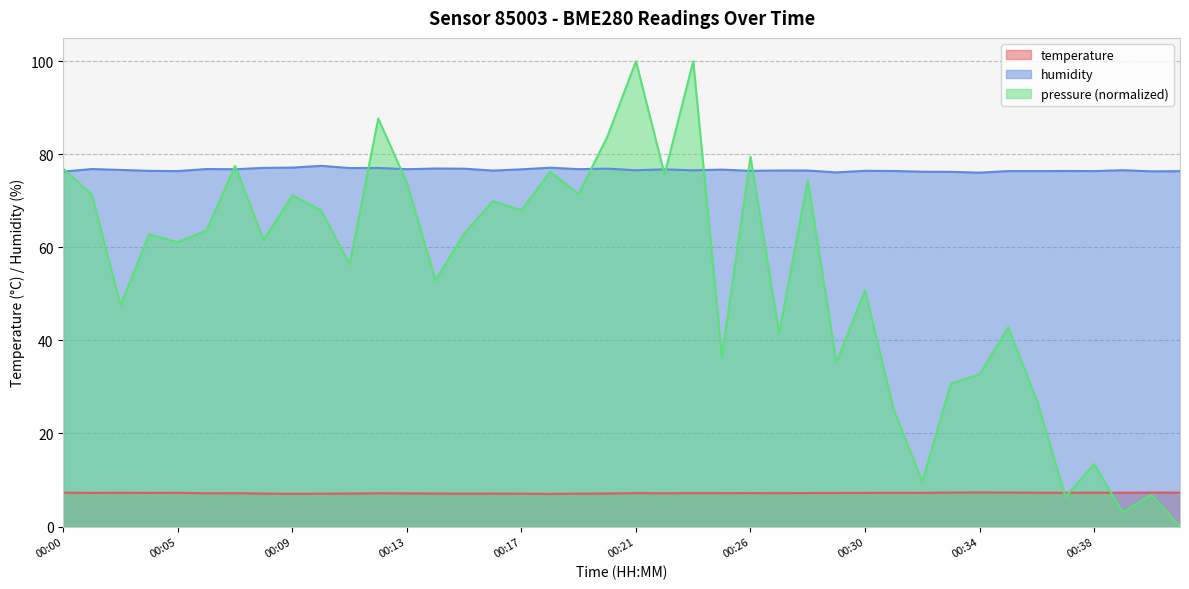

How many lines are shown in the chart?

3